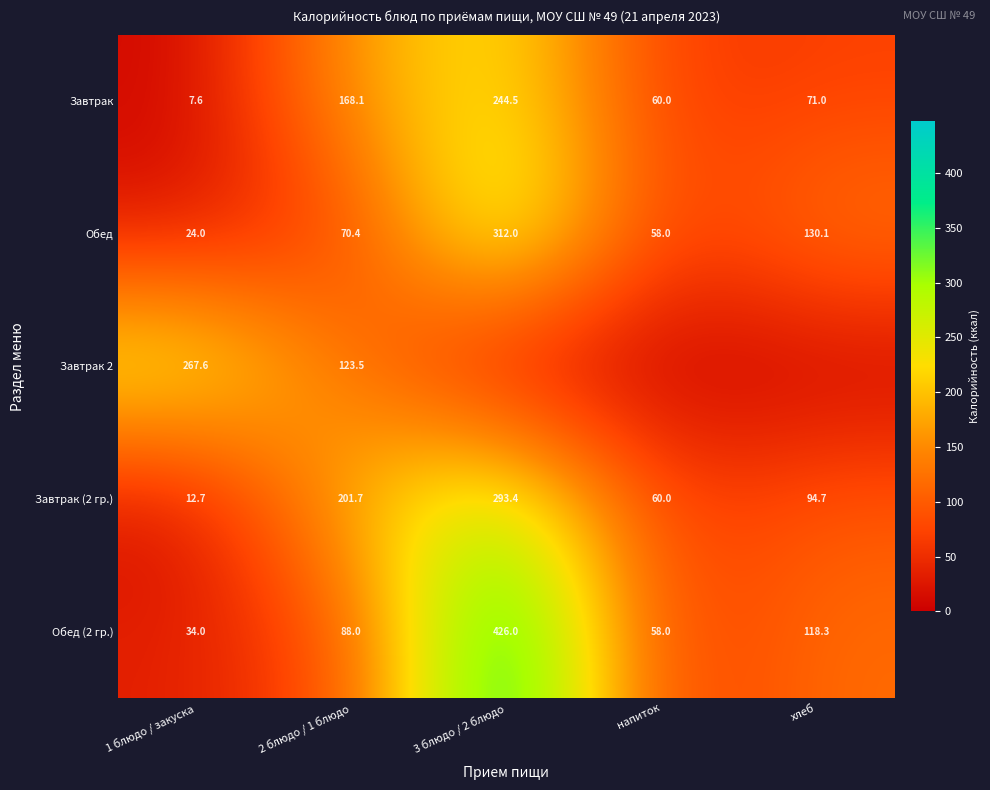

Is it true that Обед (2 гр.) equals 60.8 at хлеб?

False